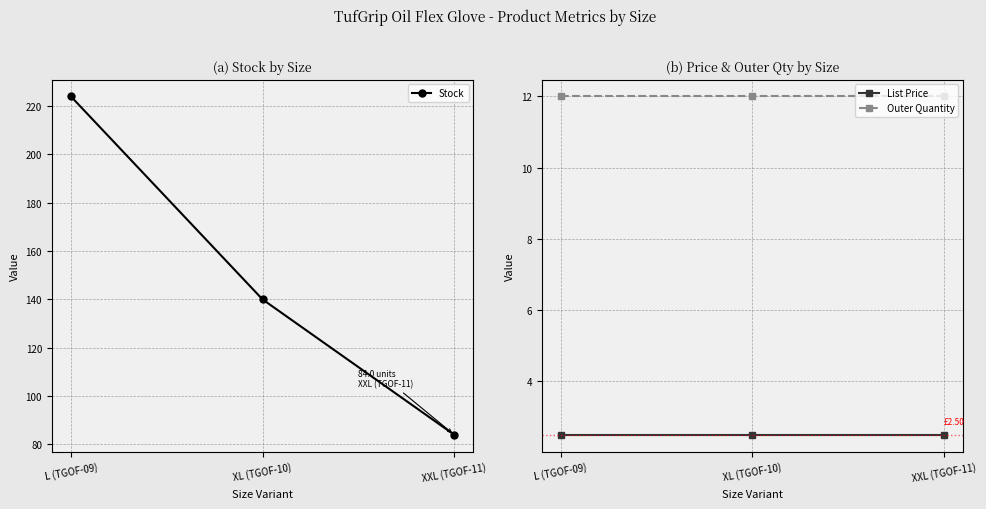

Which category has the highest value in the Stock series?

L (TGOF-09)